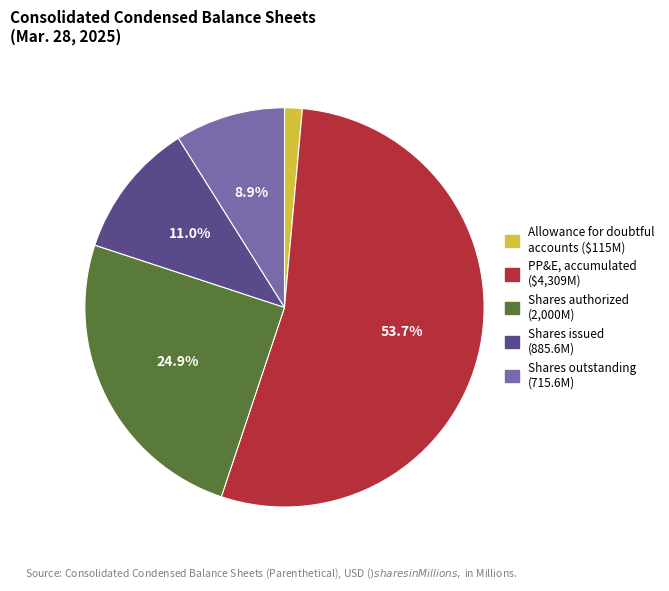

Does any single category account for the majority?

Yes